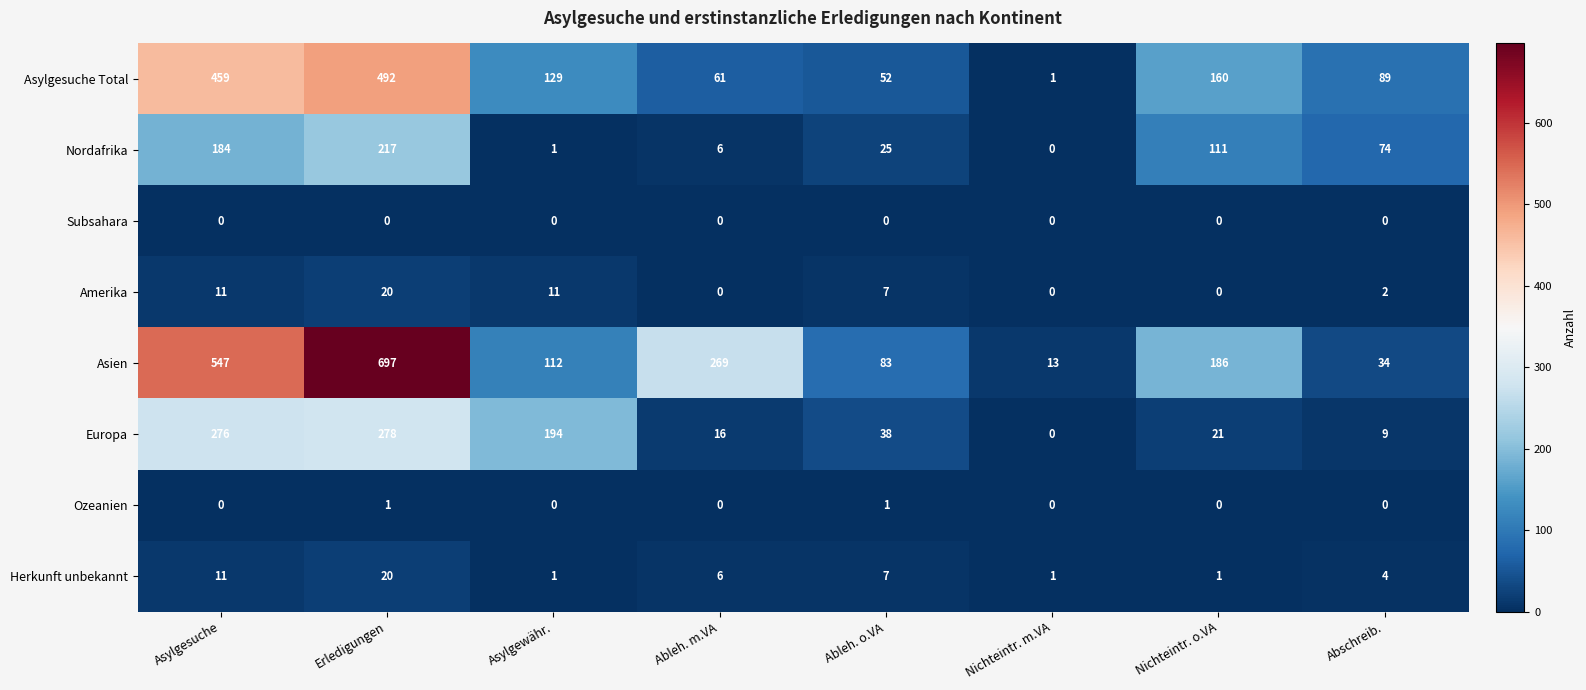

What is the sum of the Amerika values at Erledigungen and Ableh. o.VA?

27